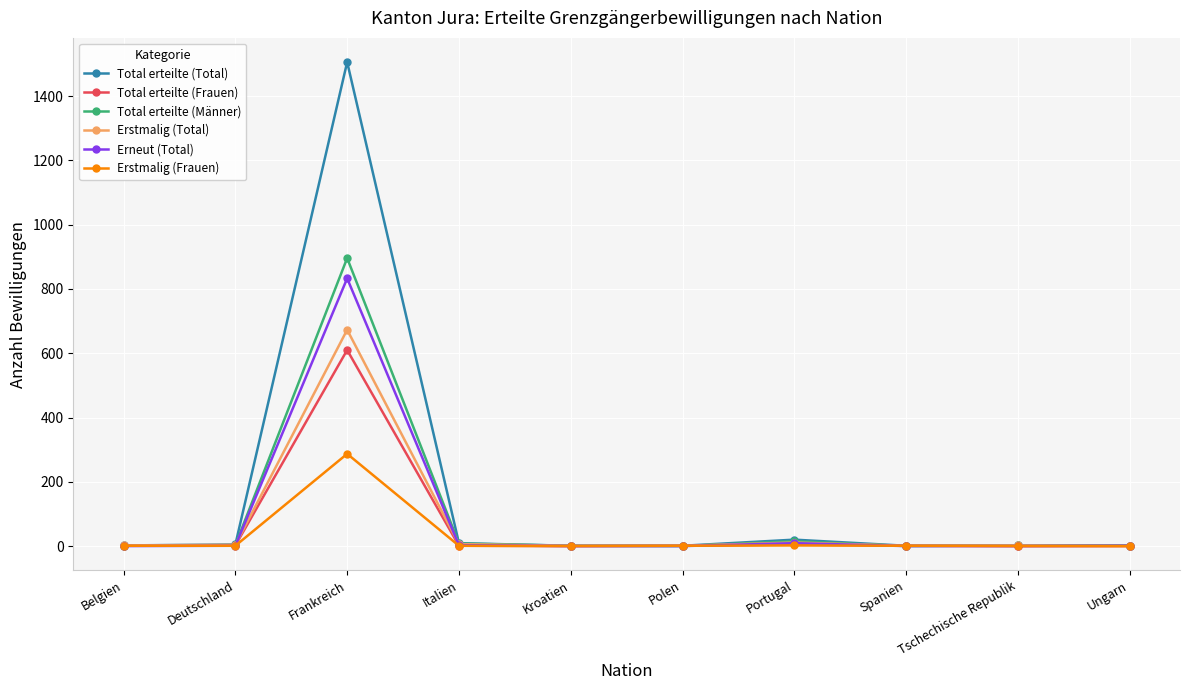

At which category is the sum across all series the highest?

Frankreich